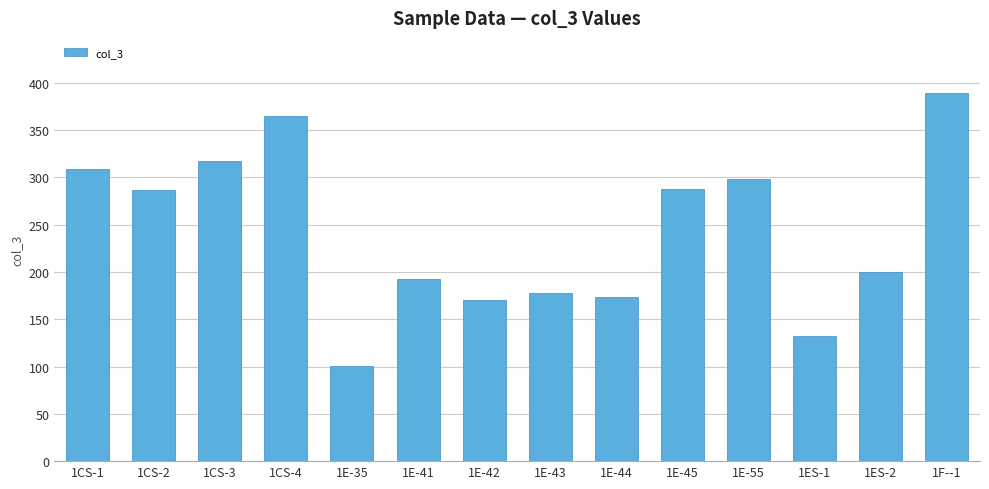

At which category does the chart reach its peak across all series?

1F--1